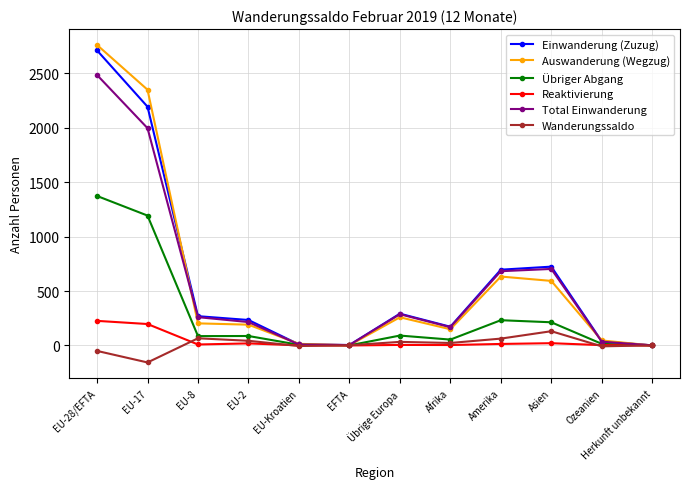

What are all the series names shown in the legend?

Einwanderung (Zuzug), Auswanderung (Wegzug), Übriger Abgang, Reaktivierung, Total Einwanderung, Wanderungssaldo